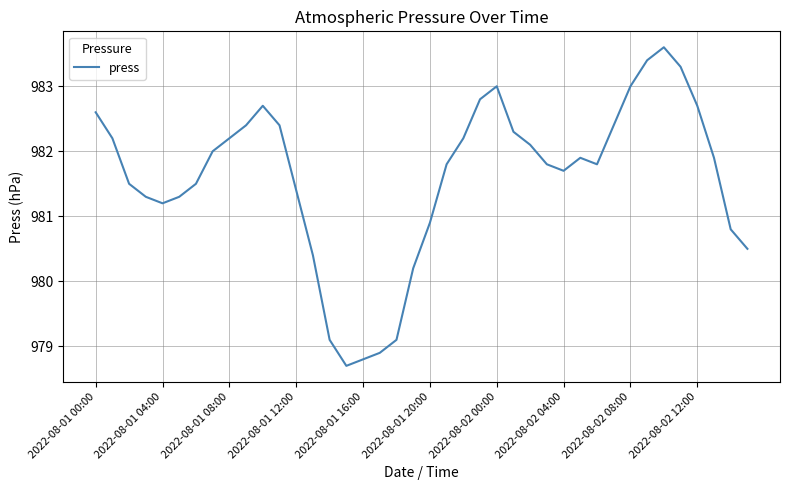

What is the difference between the maximum and minimum values?

4.9